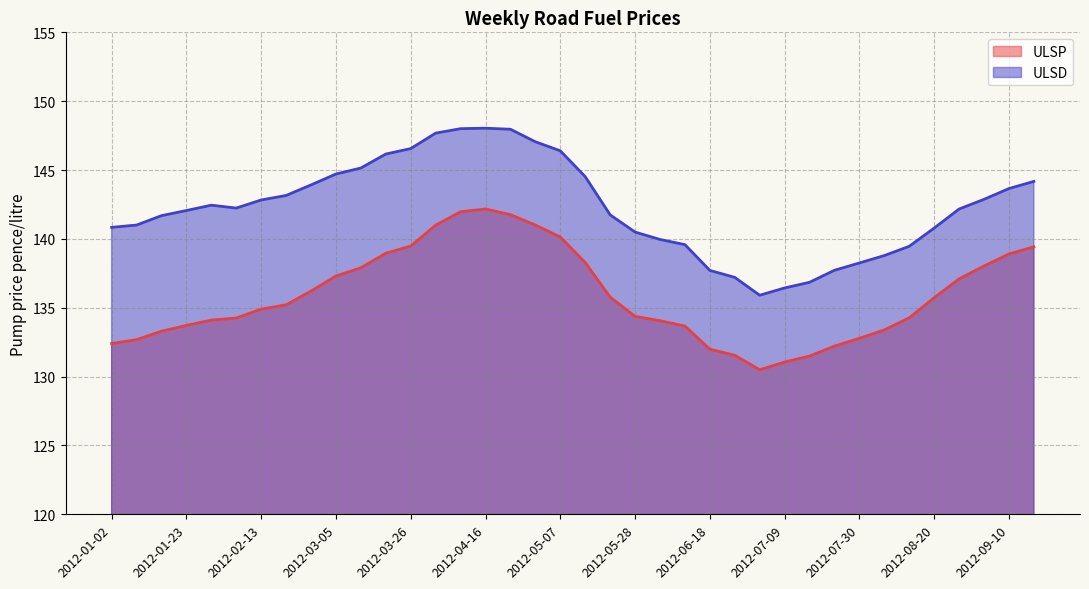

Between 2012-01-09 and 2012-09-10, which series saw the biggest shift?

ULSP